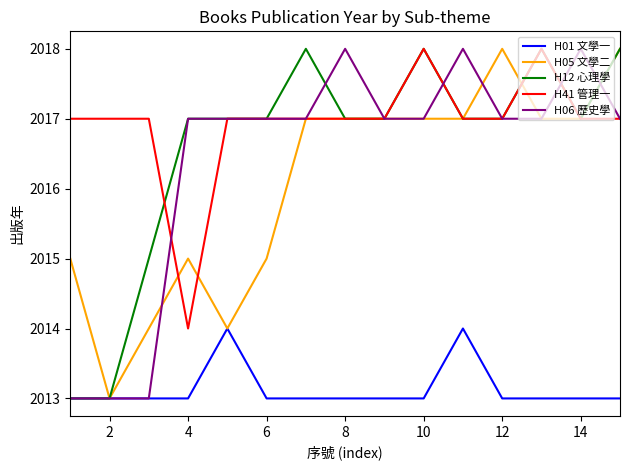

What is the smallest value displayed?

2013